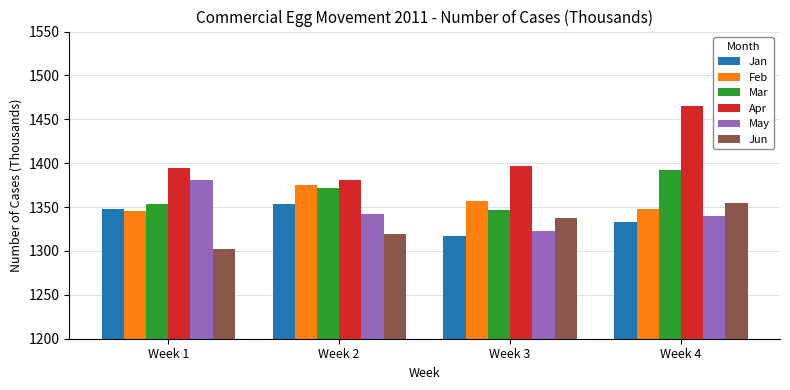

How many data points in Mar are above 1371?

2